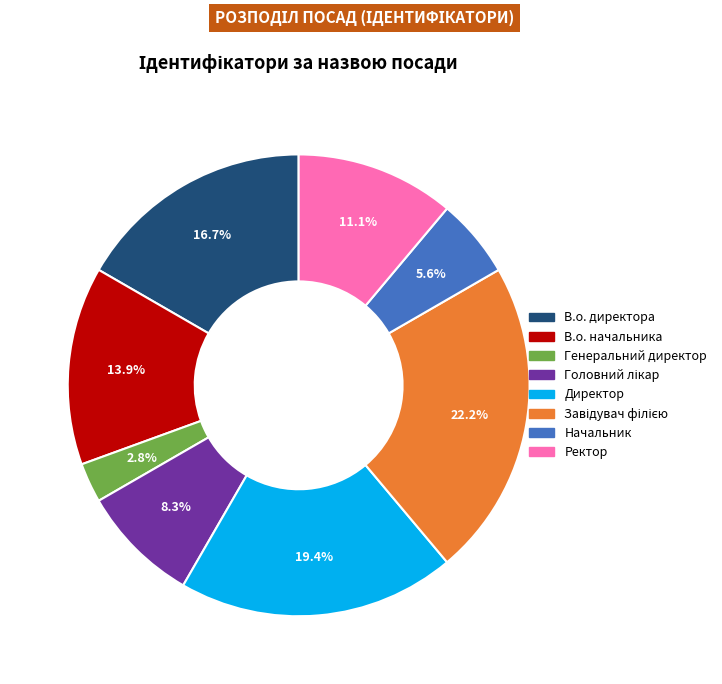

Is Генеральний директор the majority of the pie?

No